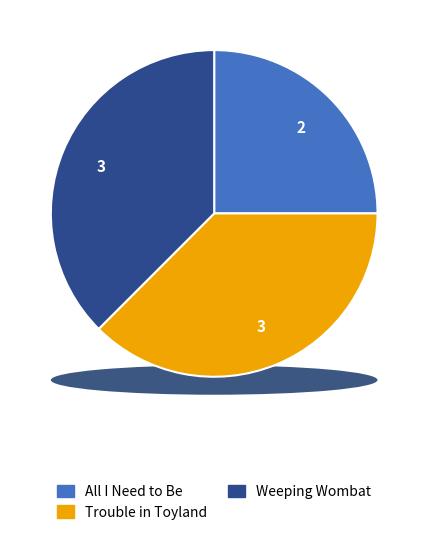

Does Weeping Wombat (eBook) account for over 50% of the chart?

No